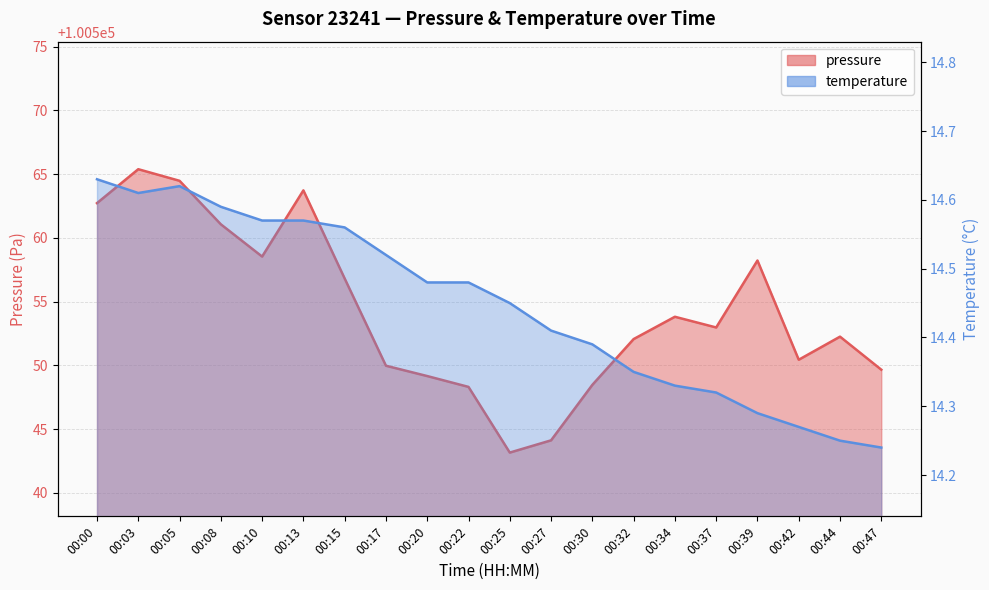

True or false: pressure and temperature intersect in this chart.

False